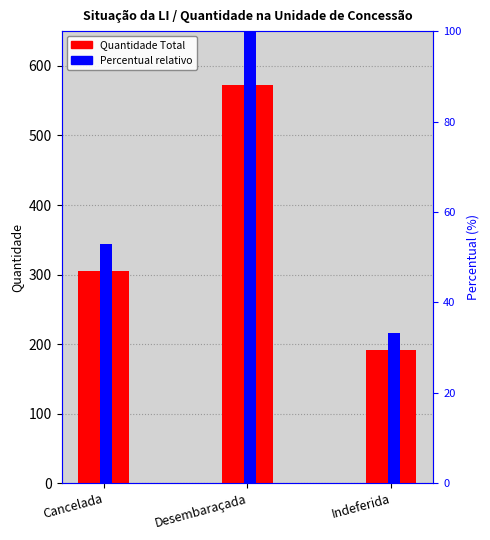

What is the label of the 3rd bar from the left?

Indeferida